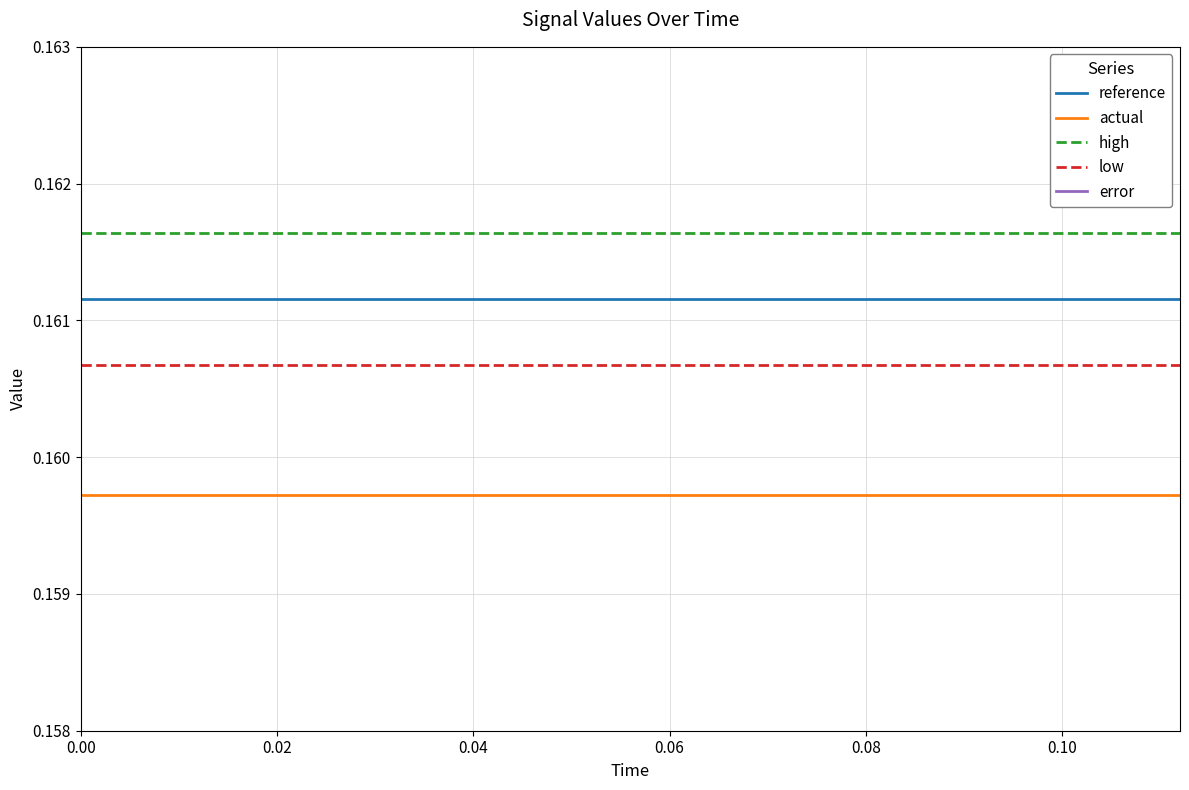

How many categories are shown in the chart?

15